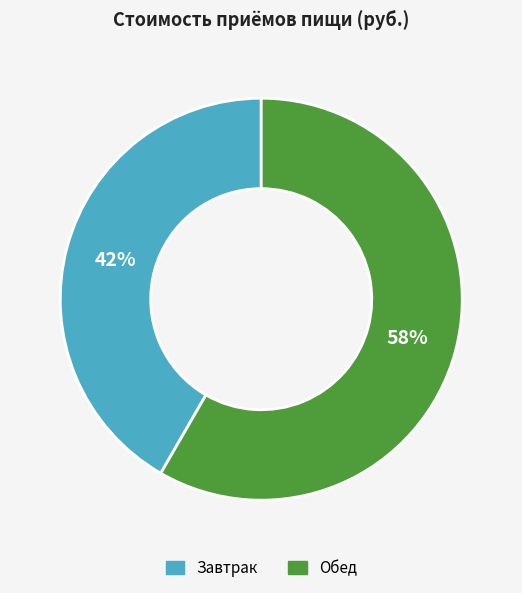

Between Завтрак and Обед, which is larger?

Обед